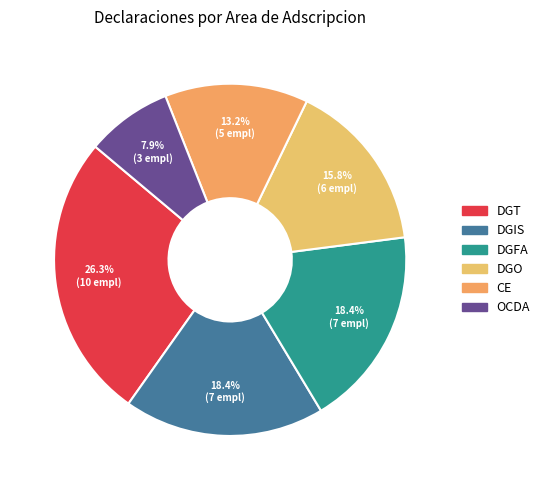

Count the number of slices in the pie.

6